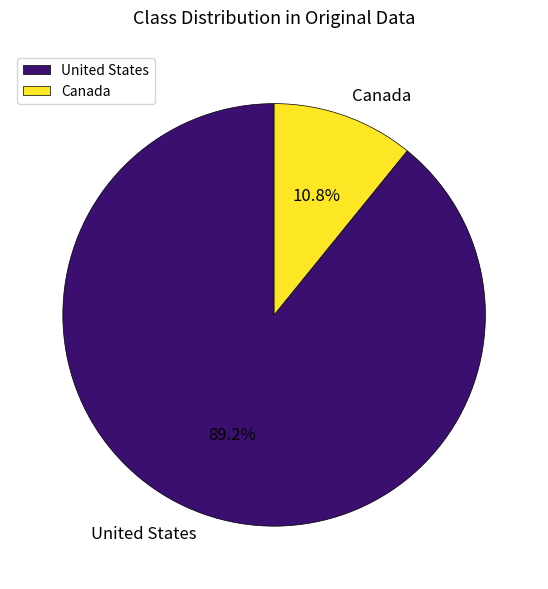

Which category accounts for the majority?

United States